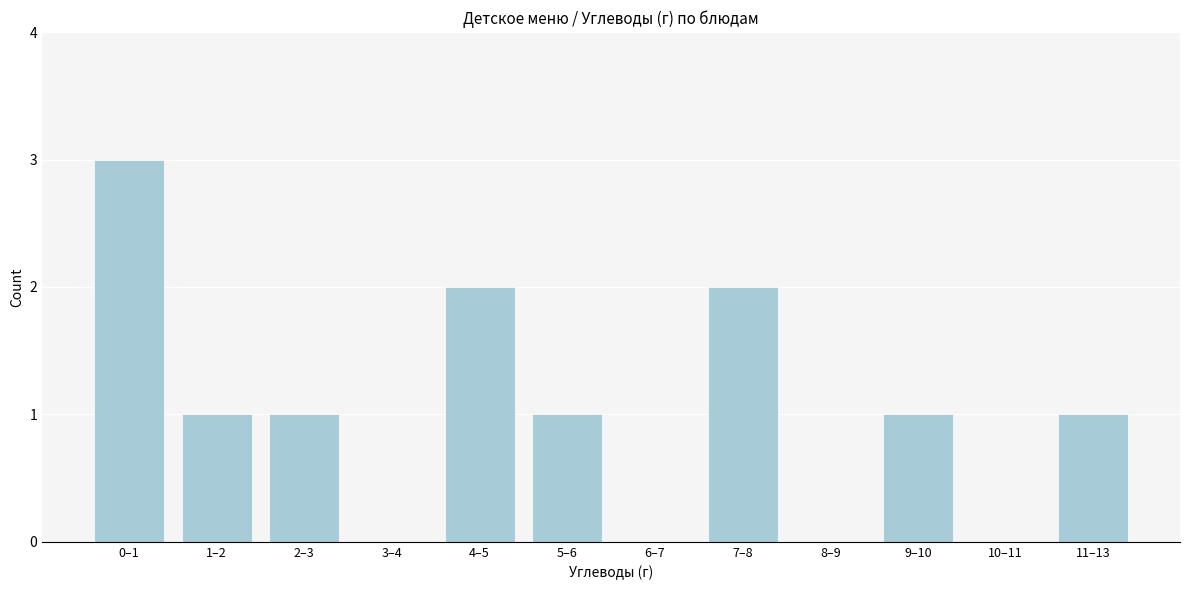

Reading left to right, transcribe all the data shown in this chart.

0–1=3	1–2=1	2–3=1	3–4=0	4–5=2	5–6=1	6–7=0	7–8=2	8–9=0	9–10=1	10–11=0	11–13=1